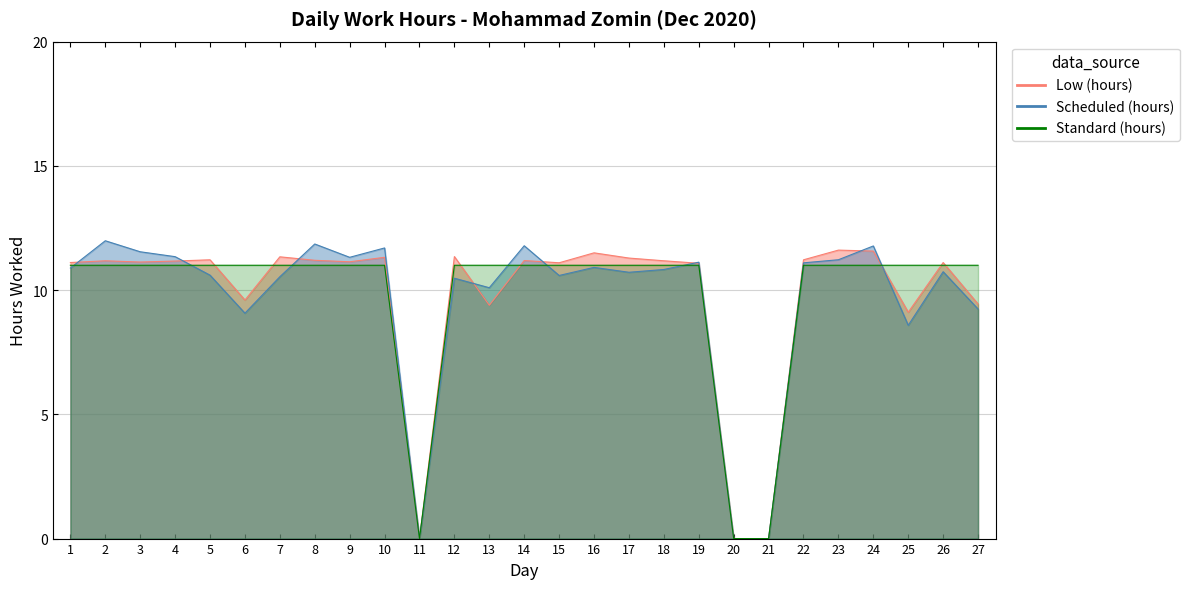

What is the difference between the maximum and second lowest values?

11.6